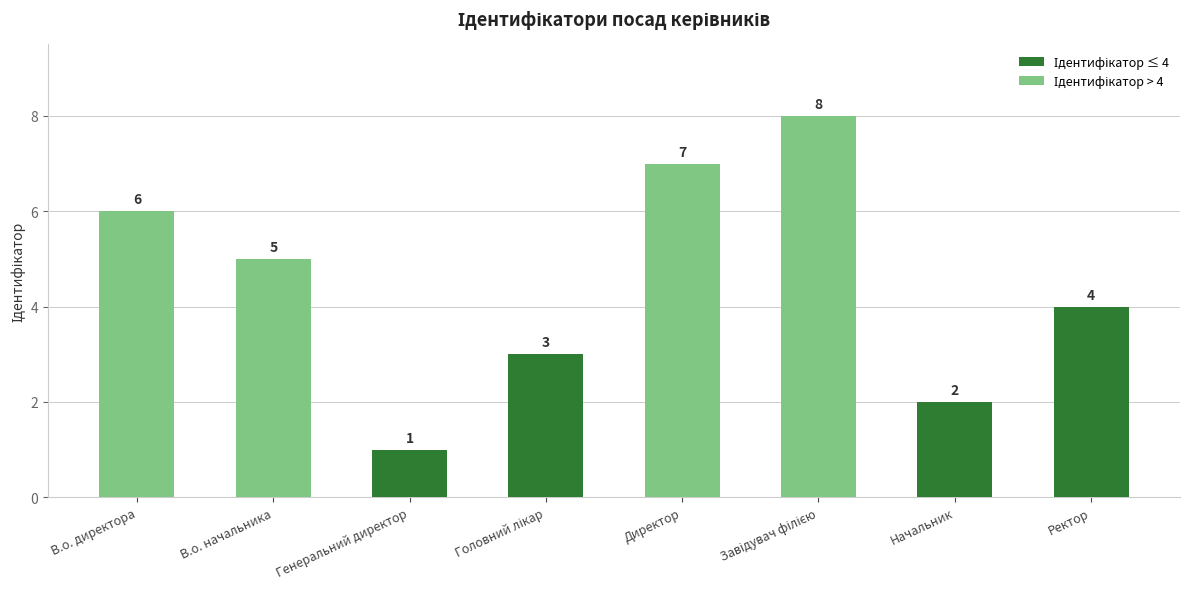

How many data points are less than 5?

4